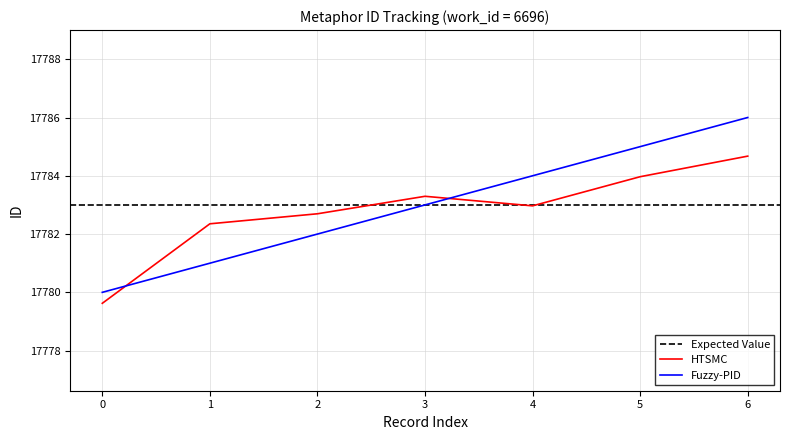

Count the number of values greater than 17783.

3